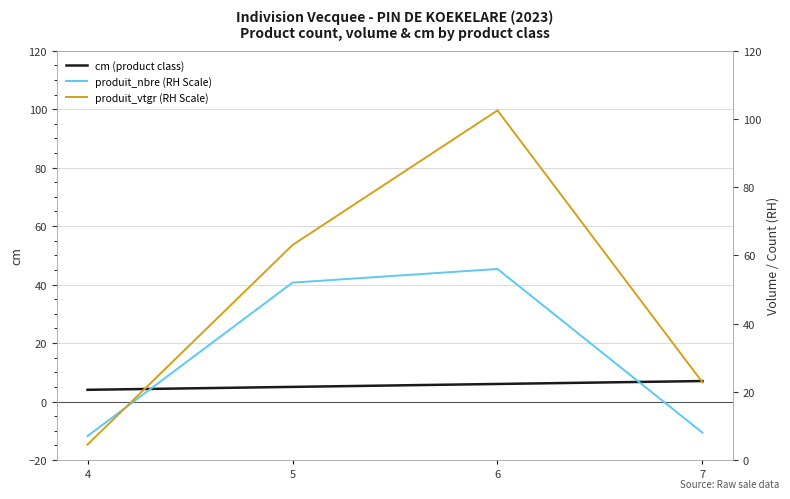

How many categories are shown in the chart?

4